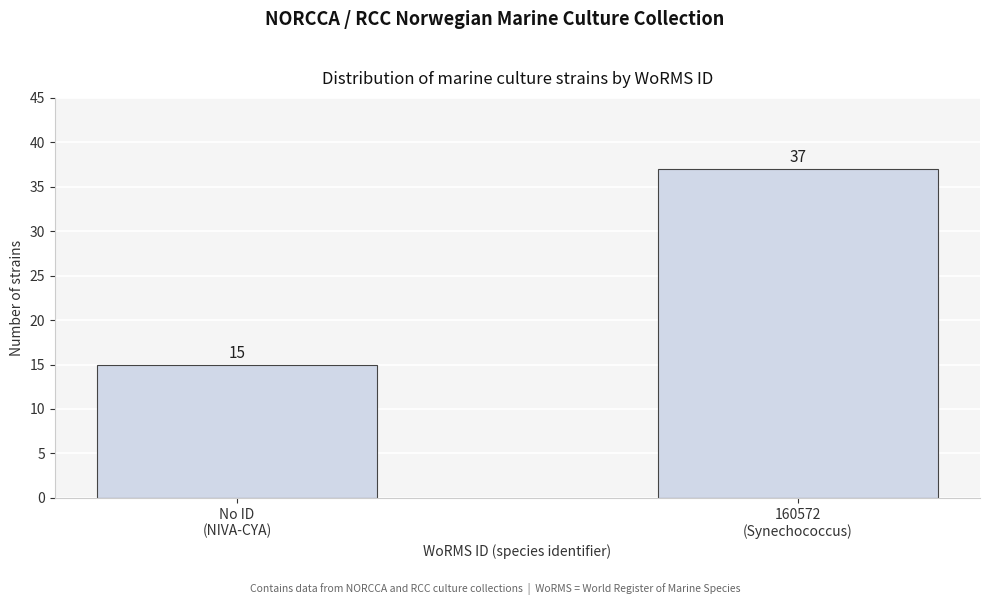

Reading left to right, list all the values displayed in this chart.

15	37